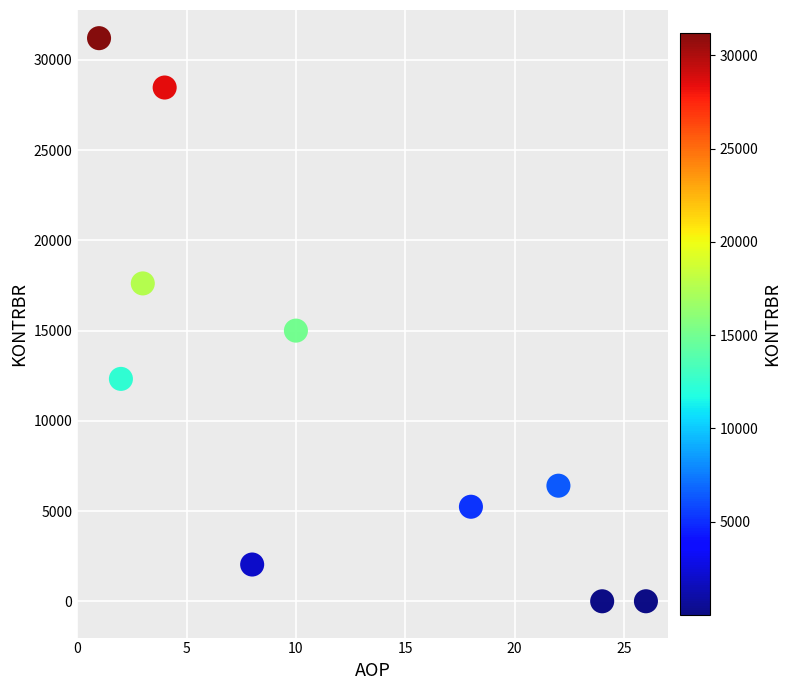

What is the range of X values (max minus min)?

25.0